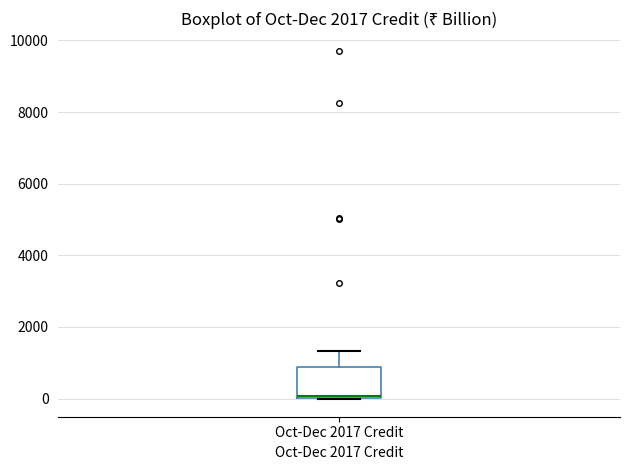

Read this box plot against the y-axis: the position of the median line, the range covered by the box, and the ends of both whiskers. The values are not printed on the chart, so give them approximately, as read against the axis.

median 0 (just above the box's lower edge), box 0 to 800, whiskers 0 to 1400